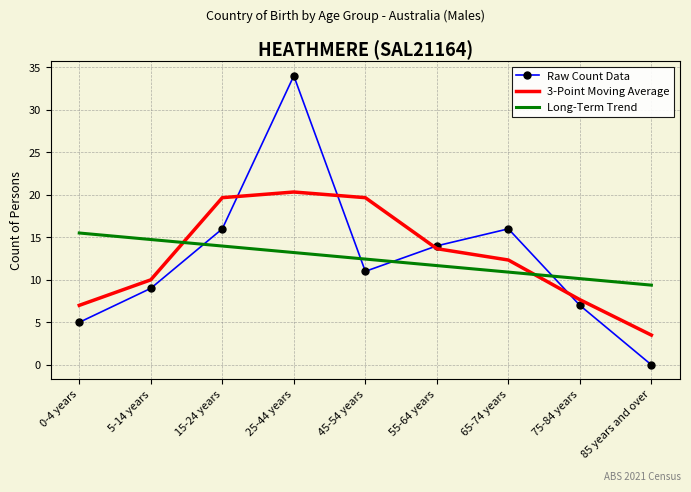

At 85 years and over, list the series in order from smallest to largest.

Raw Count Data, 3-Point Moving Average, Long-Term Trend